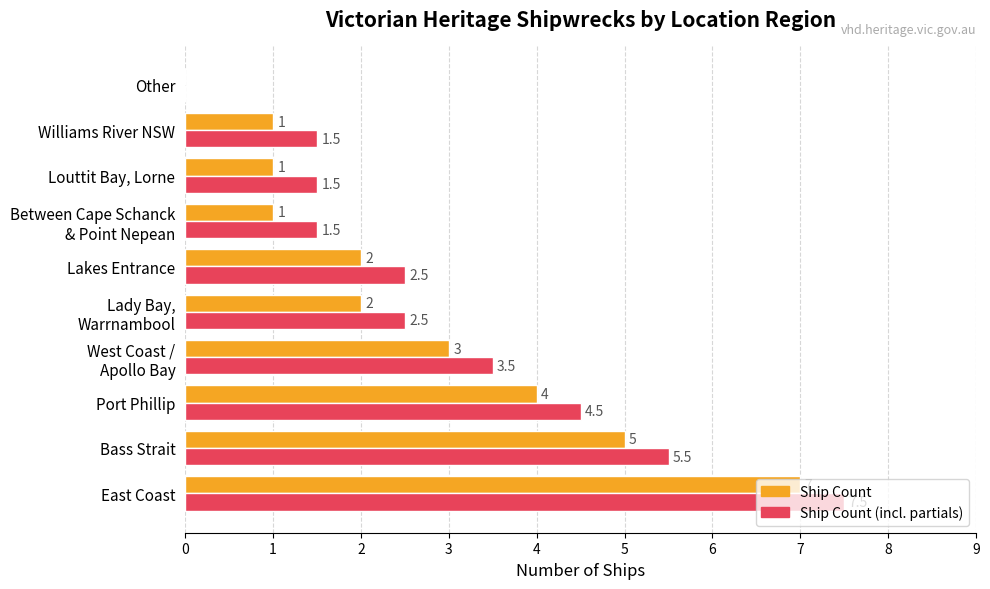

At which category is the sum across all series the highest?

East Coast